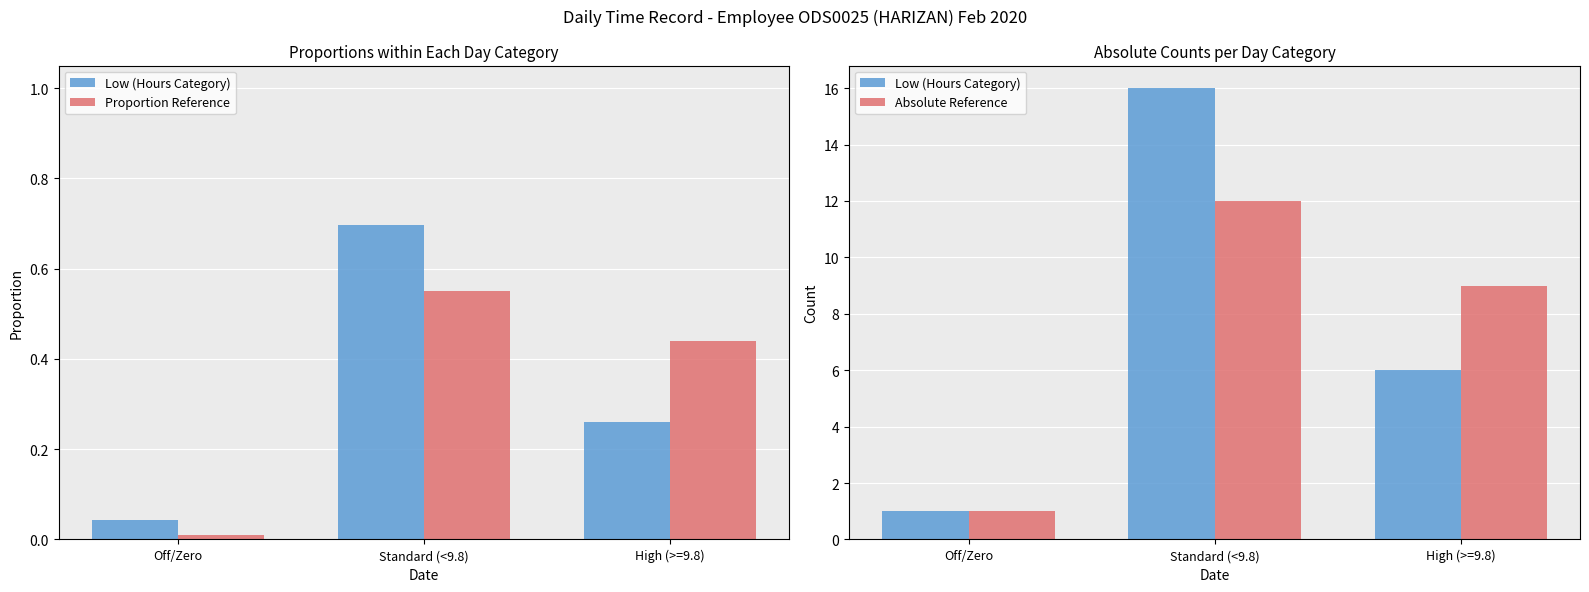

Which label corresponds to the largest value in the chart?

Standard (<9.8)